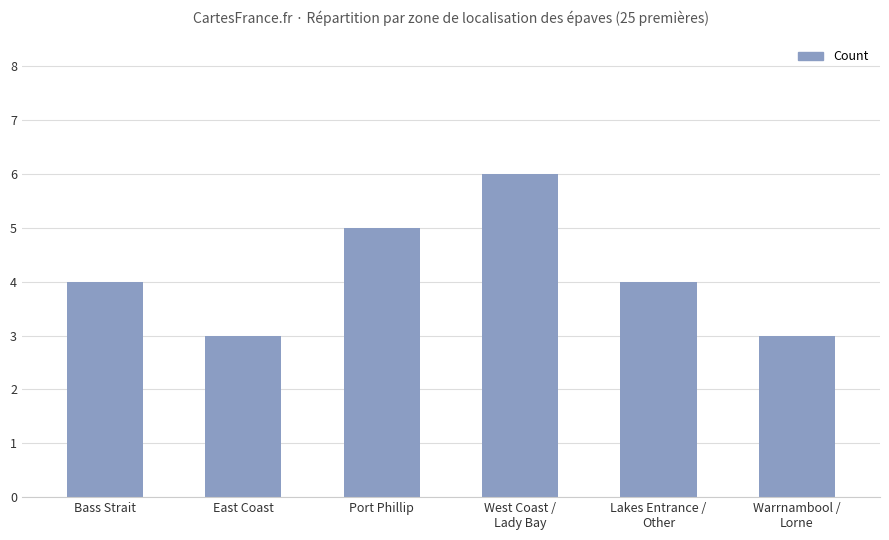

What is the difference between the maximum and minimum values?

3